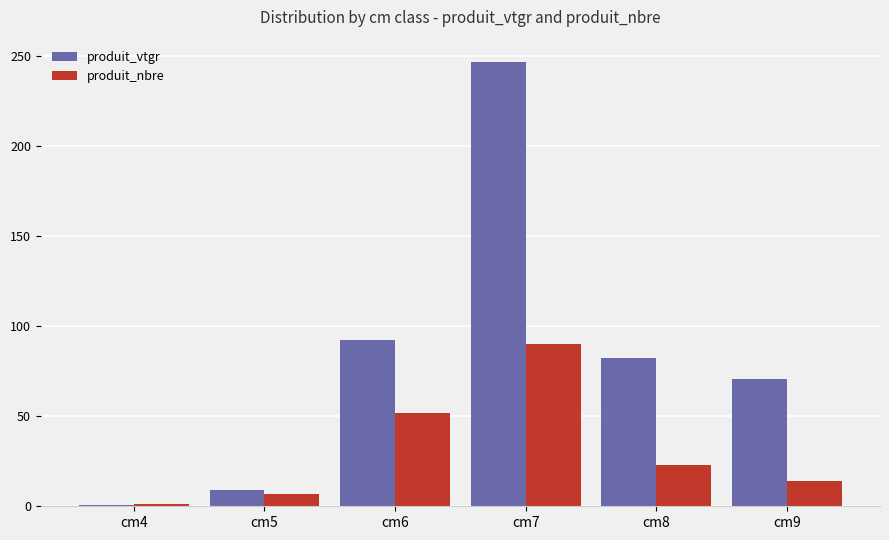

The value of produit_vtgr at cm9 is 120.5. True or false?

False